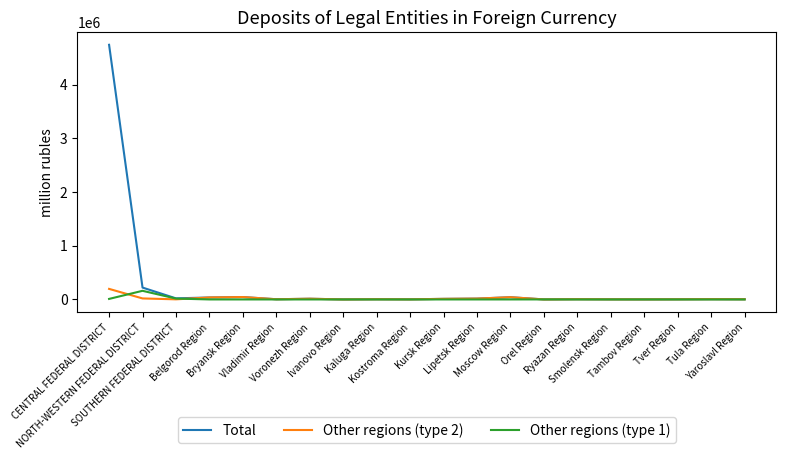

What is the highest value of the Total series?

4738865